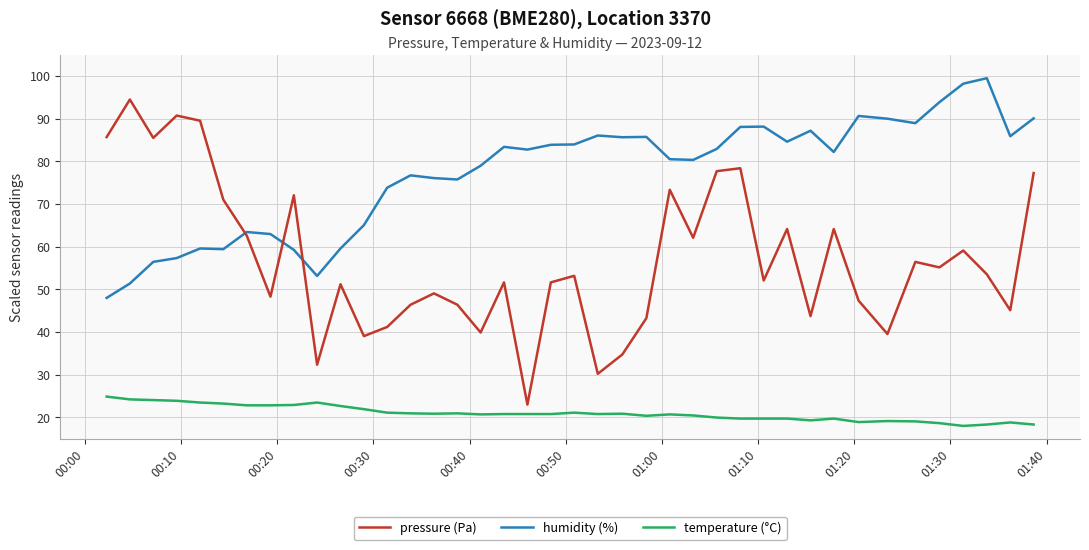

What is the difference between the maximum and minimum values in the humidity (%) series?

51.5